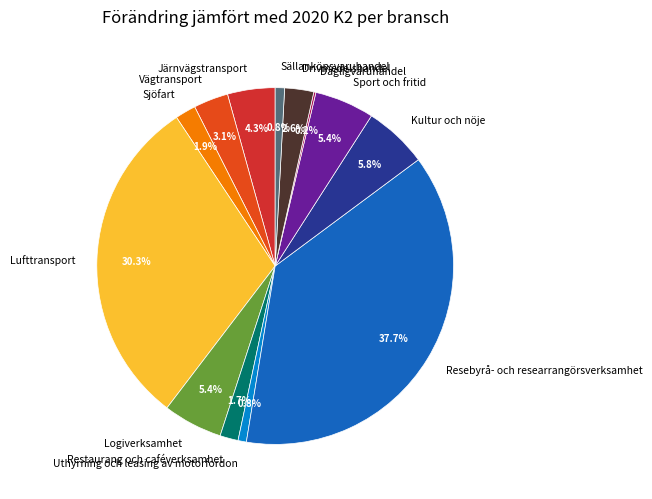

Approximately how many times larger is the value at Lufttransport compared to Logiverksamhet?

5.6